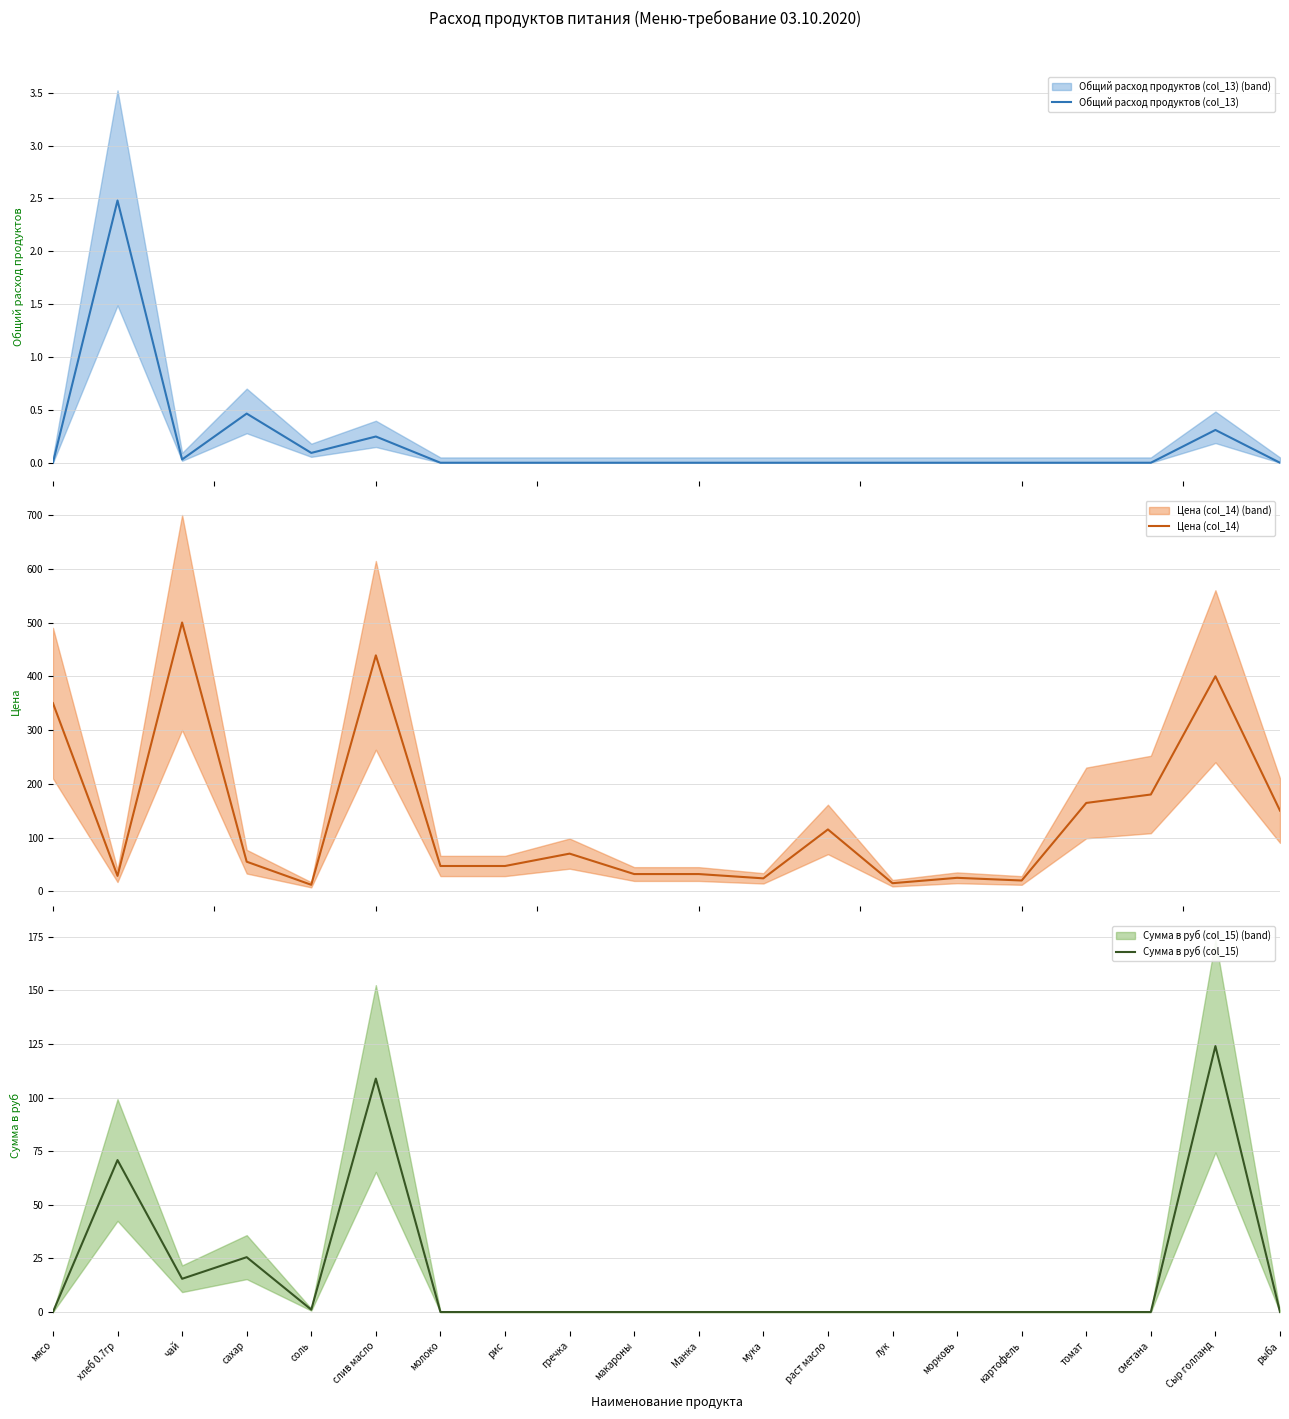

The Общий расход продуктов (col_13) series shows 0.2 at слив масло. True or false?

True